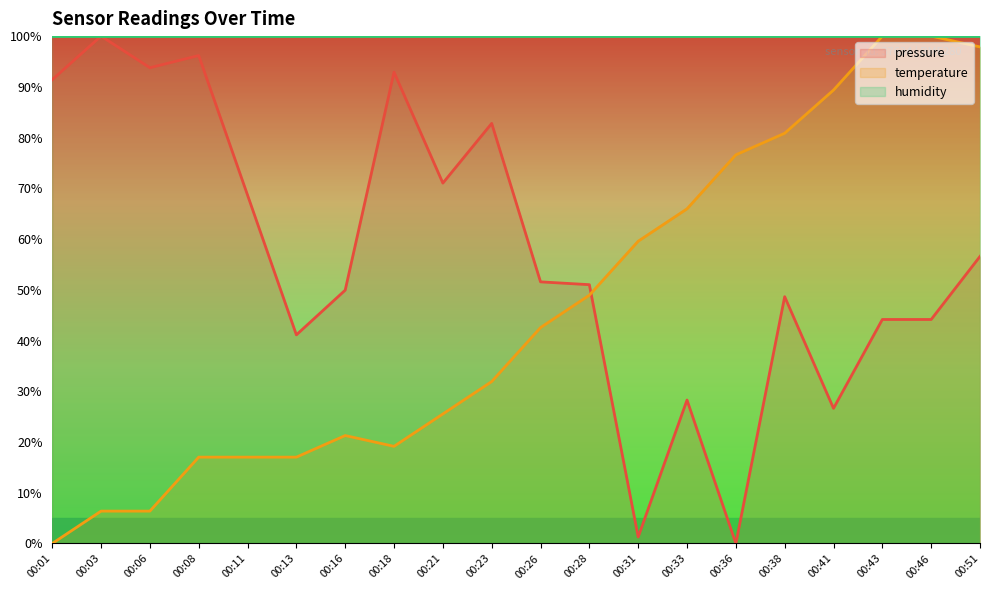

Where does the pressure series first go above 51?

00:01